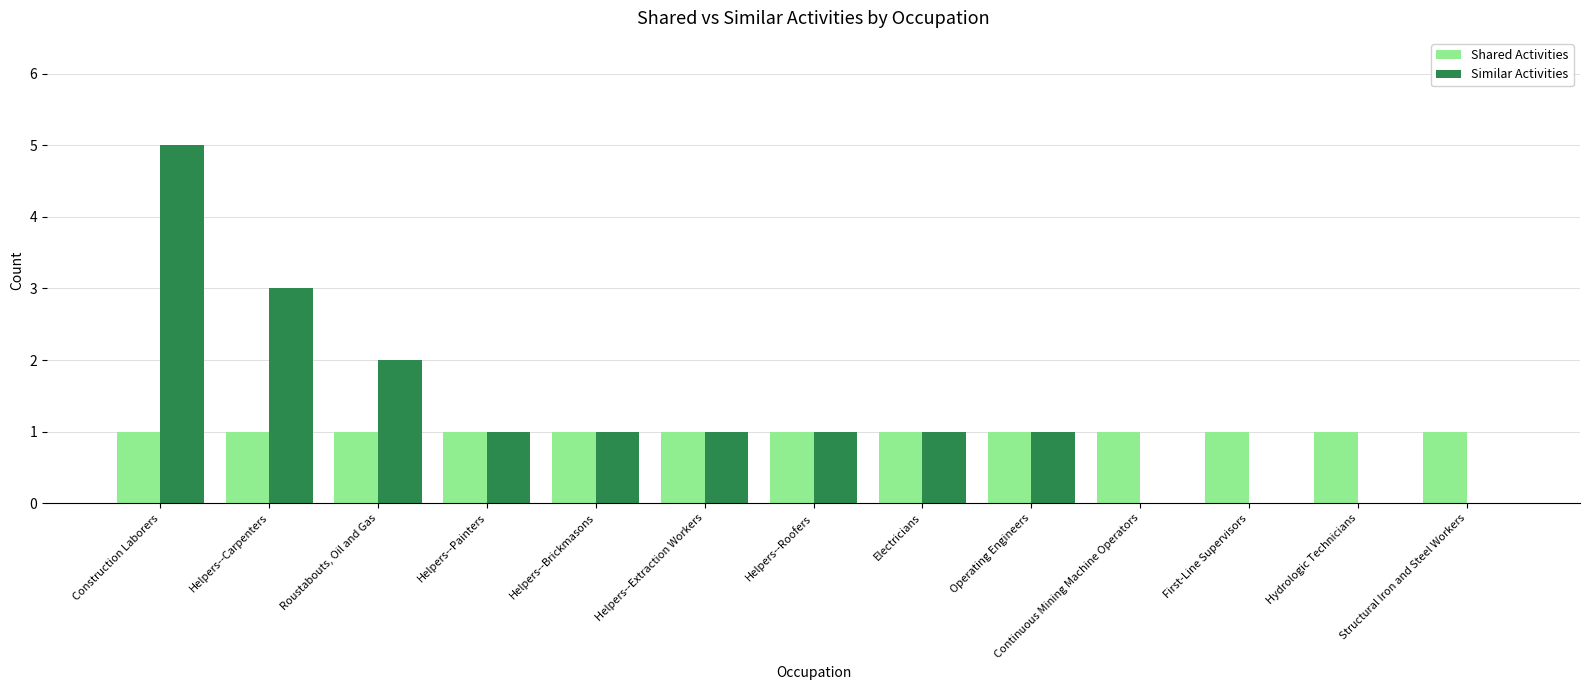

The Similar Activities series shows 1 at Electricians. True or false?

True